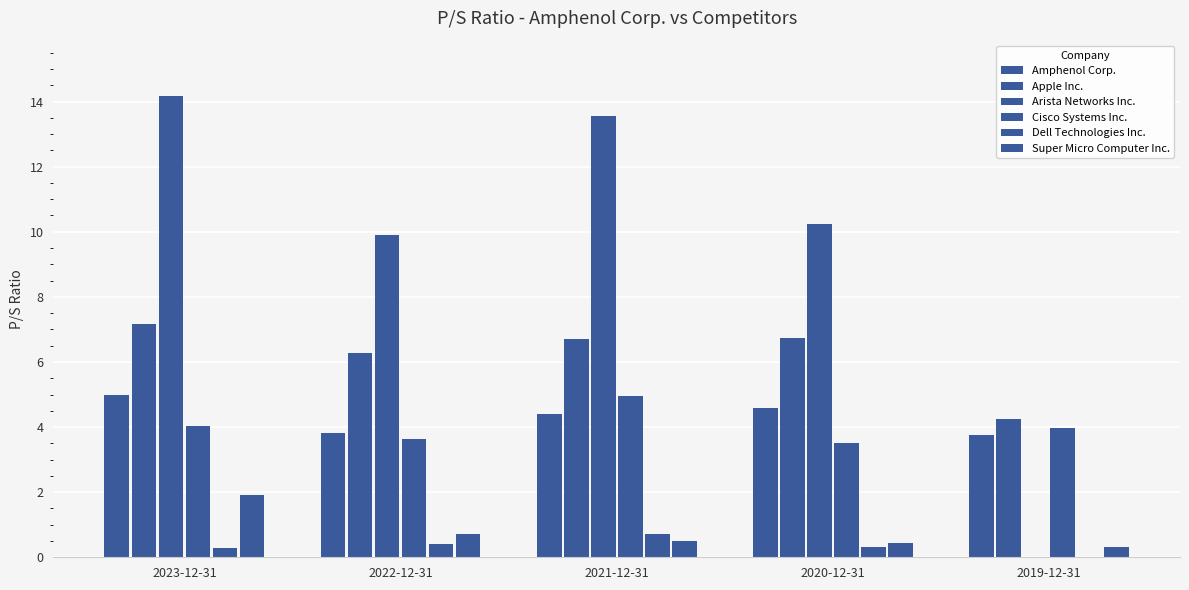

Which category has the highest value in the Amphenol Corp. series?

2023-12-31